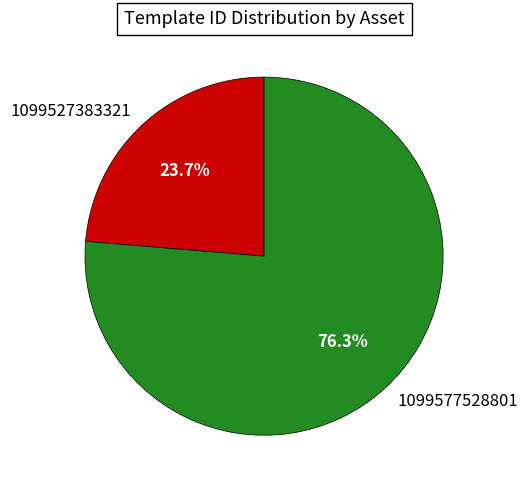

Between 1099527383321 and 1099577528801, which is larger?

1099577528801